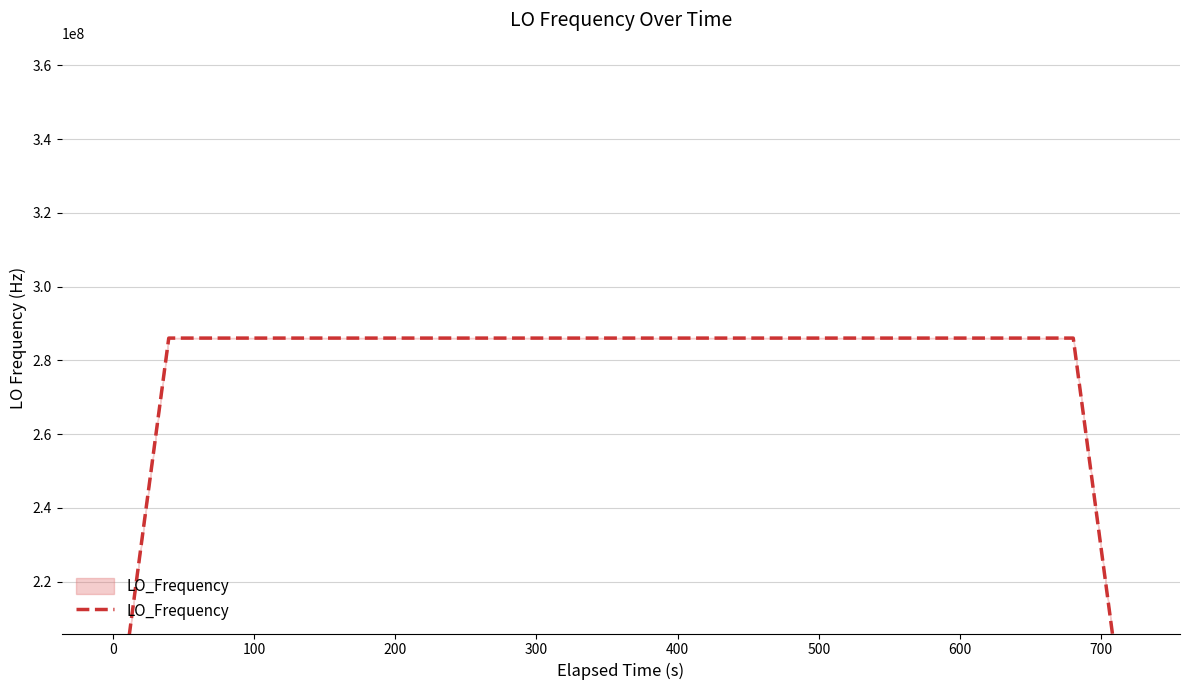

The chart shows a value of 381675323.3 at 20. True or false?

False